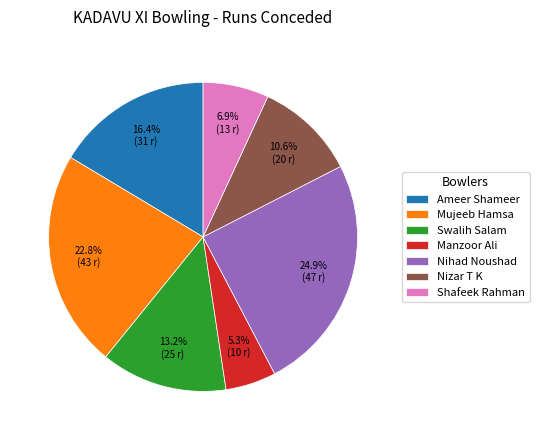

To the nearest percent, what is the combined percentage of Manzoor Ali and Shafeek Rahman?

12%